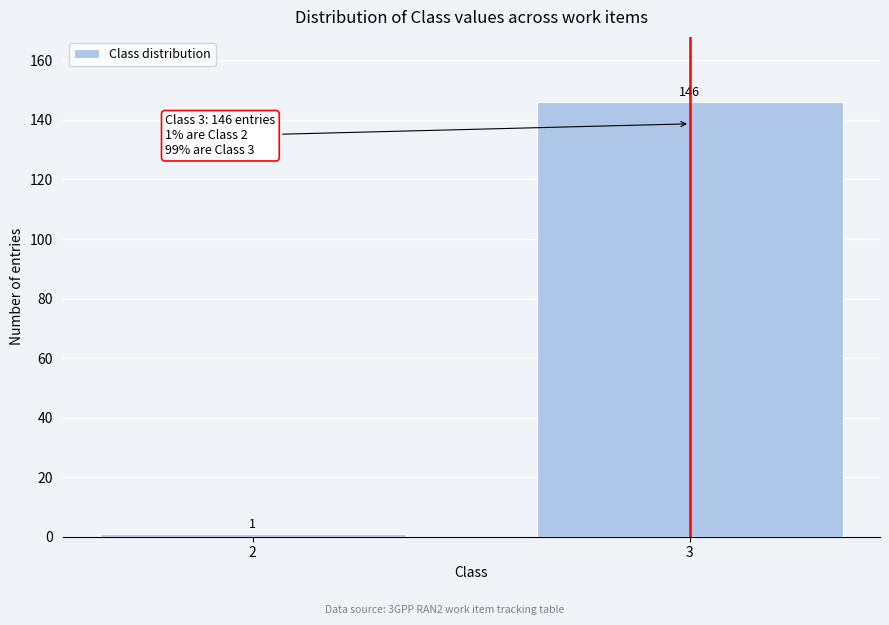

Reading left to right, list all the values displayed in this chart.

2=1	3=146